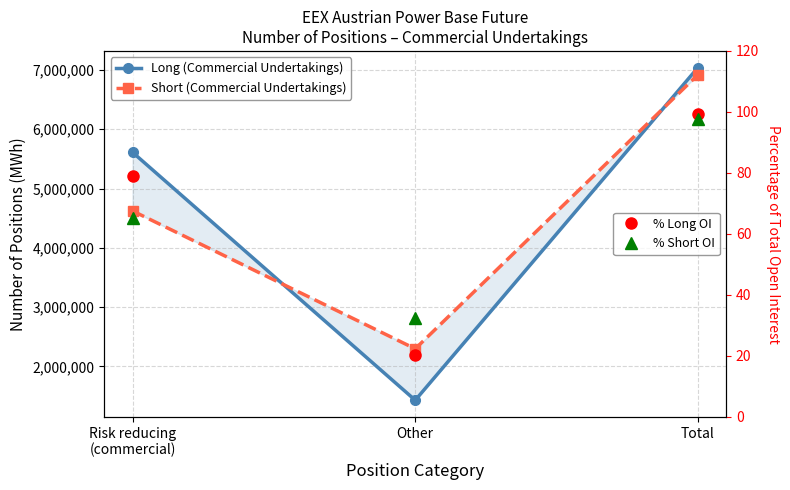

Between Other and Total, which series saw the biggest shift?

Long (Commercial Undertakings)